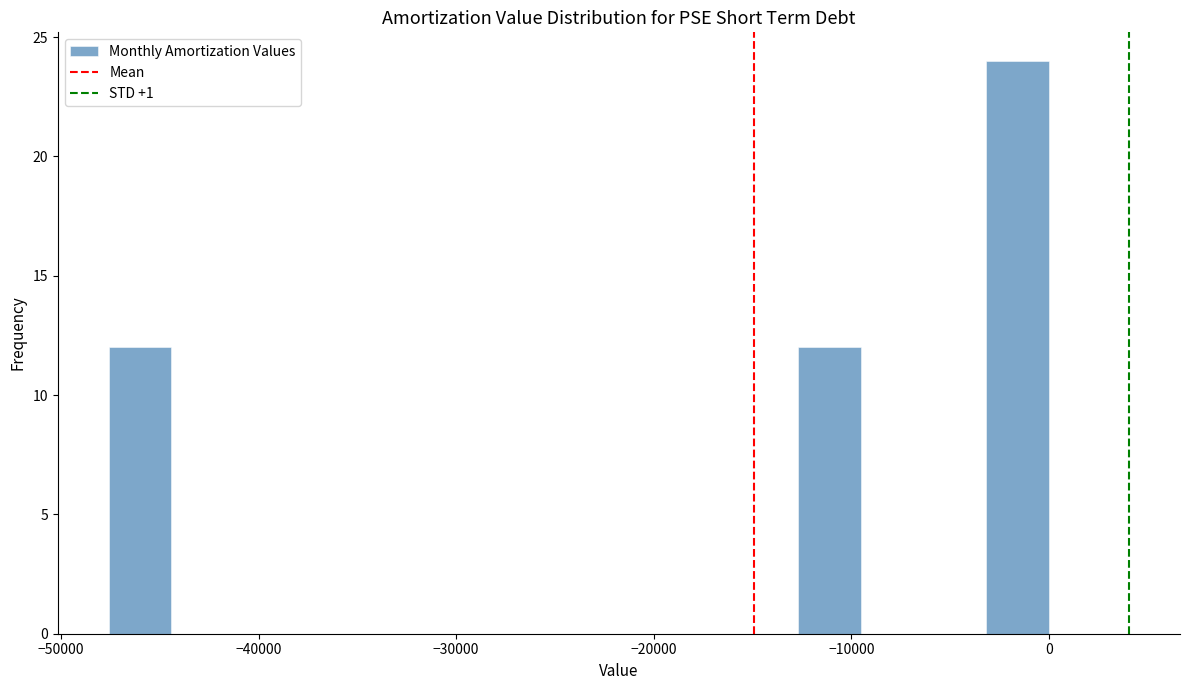

Around what value on the x-axis is the tallest bar? Give the approximate position of its centre, as read against the axis.

-2000